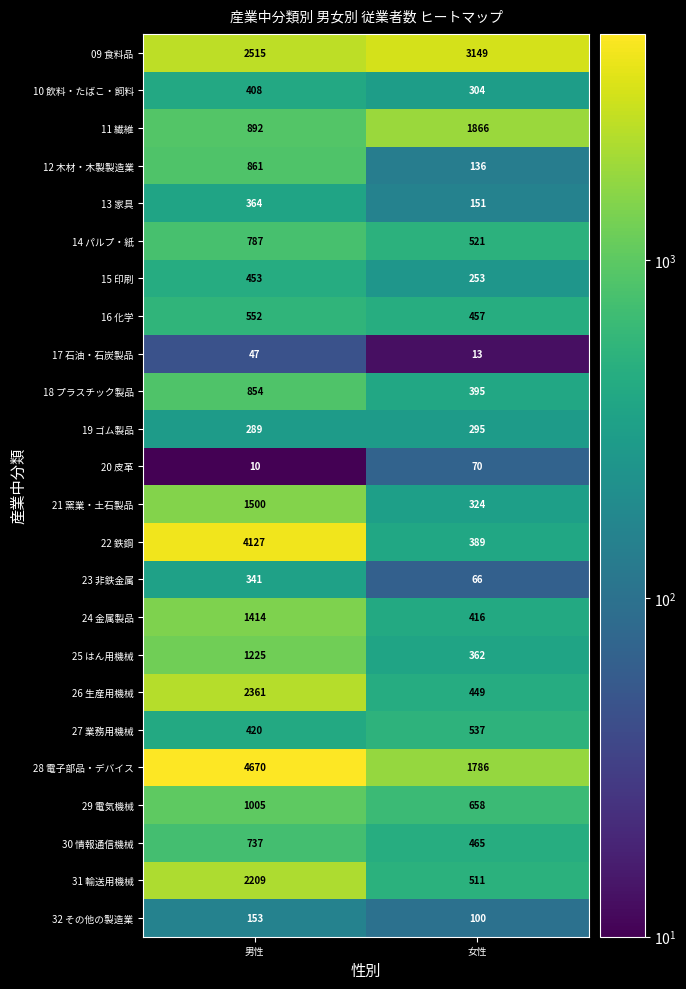

Rank the series at 女性 from highest to lowest value.

09 食料品, 11 繊維, 28 電子部品・デバイス, 29 電気機械, 27 業務用機械, 14 パルプ・紙, 31 輸送用機械, 30 情報通信機械, 16 化学, 26 生産用機械, 24 金属製品, 18 プラスチック製品, 22 鉄鋼, 25 はん用機械, 21 窯業・土石製品, 10 飲料・たばこ・飼料, 19 ゴム製品, 15 印刷, 13 家具, 12 木材・木製製造業, 32 その他の製造業, 20 皮革, 23 非鉄金属, 17 石油・石炭製品